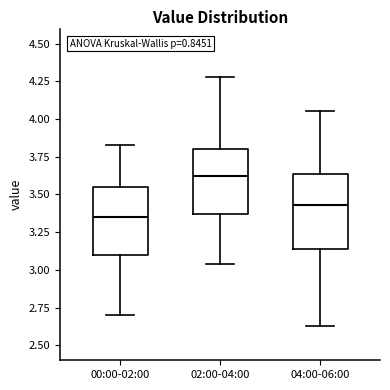

Which box has the highest median line?

02:00-04:00